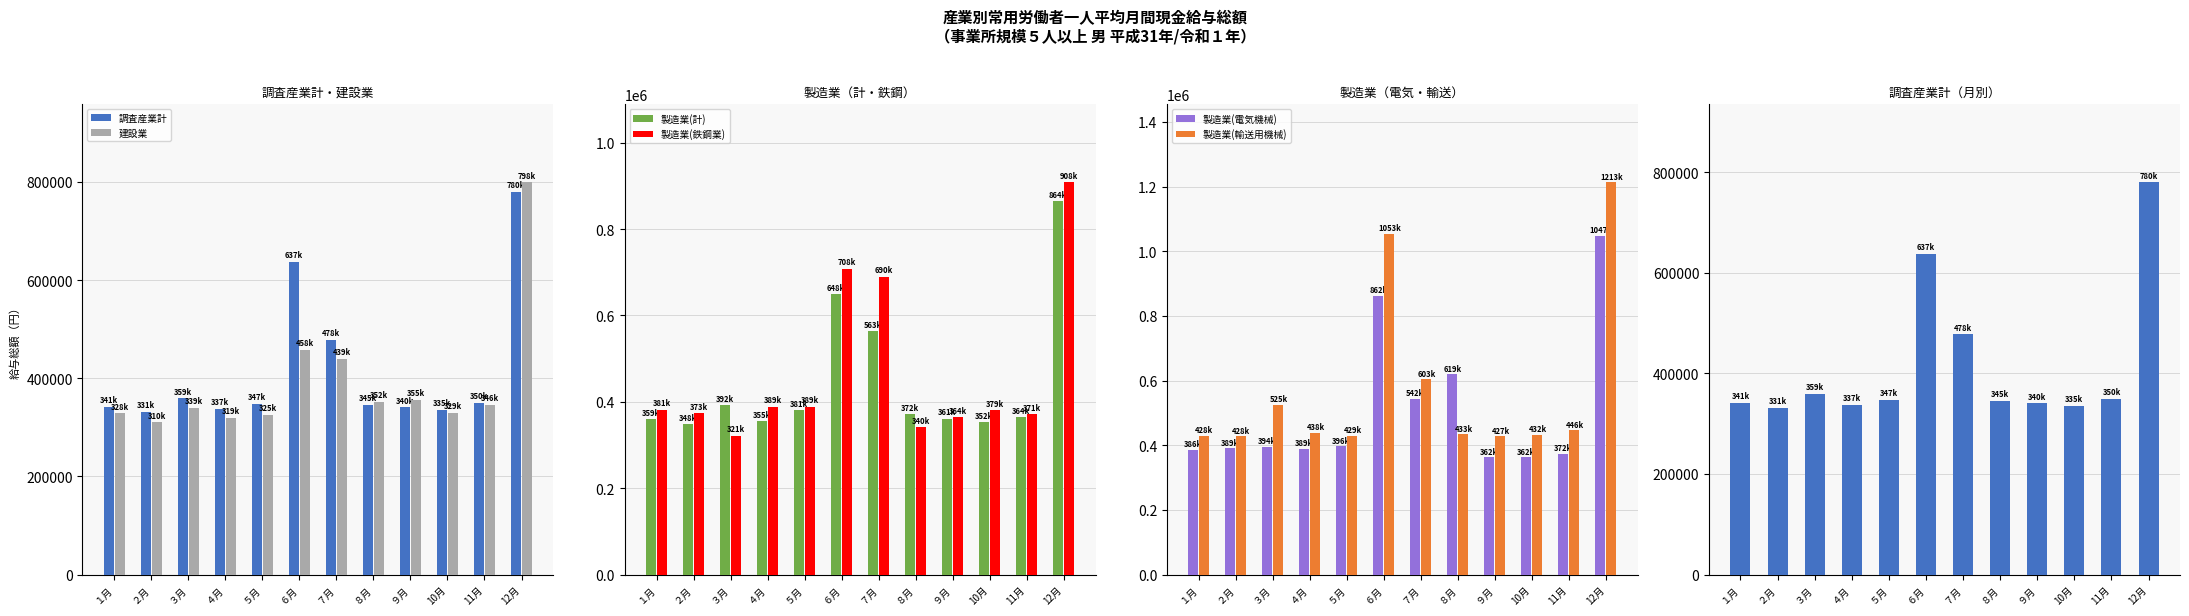

What is the average value of the 製造業(計) series?

447178